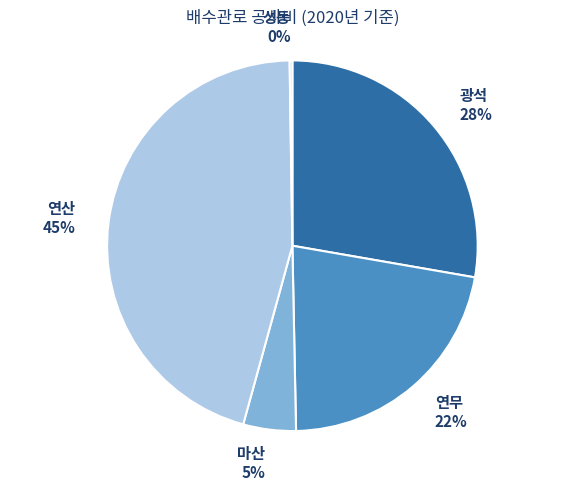

To the nearest percent, what portion does 연산 45% represent?

45%